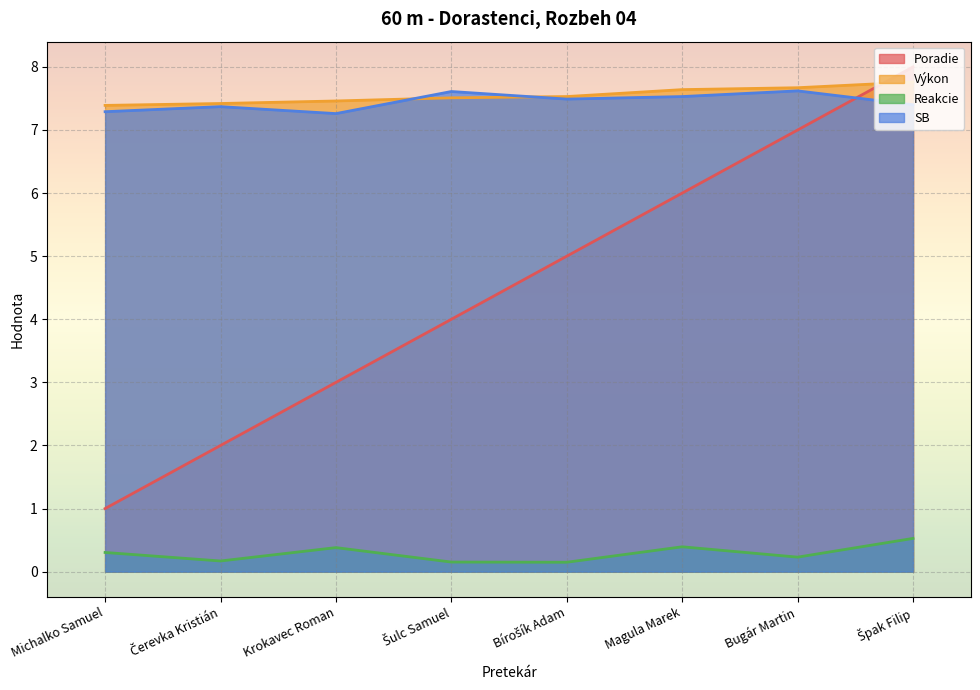

True or false: Reakcie has more than 1 interior local peaks.

True